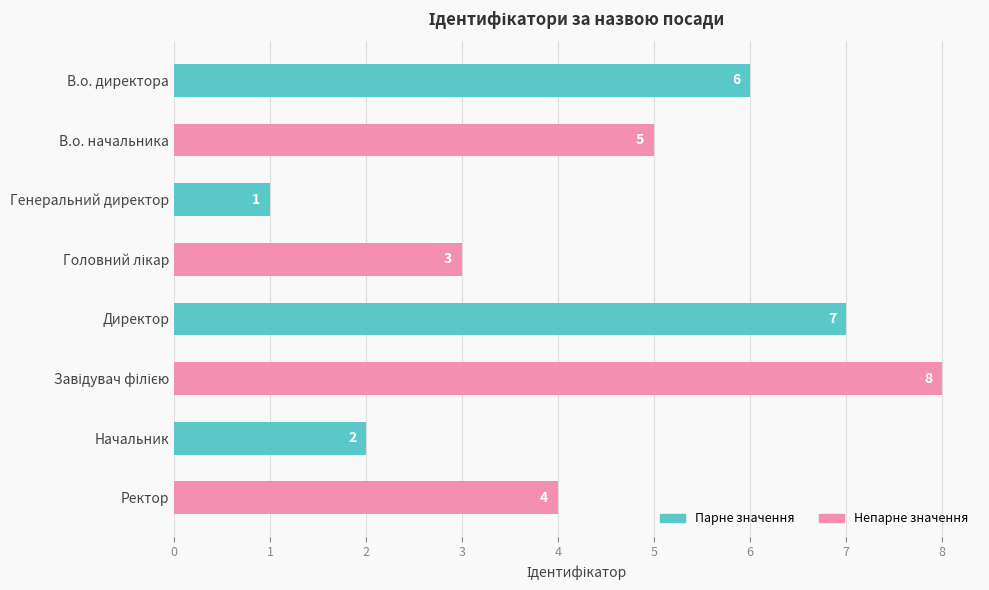

What is the maximum value shown in the chart?

8